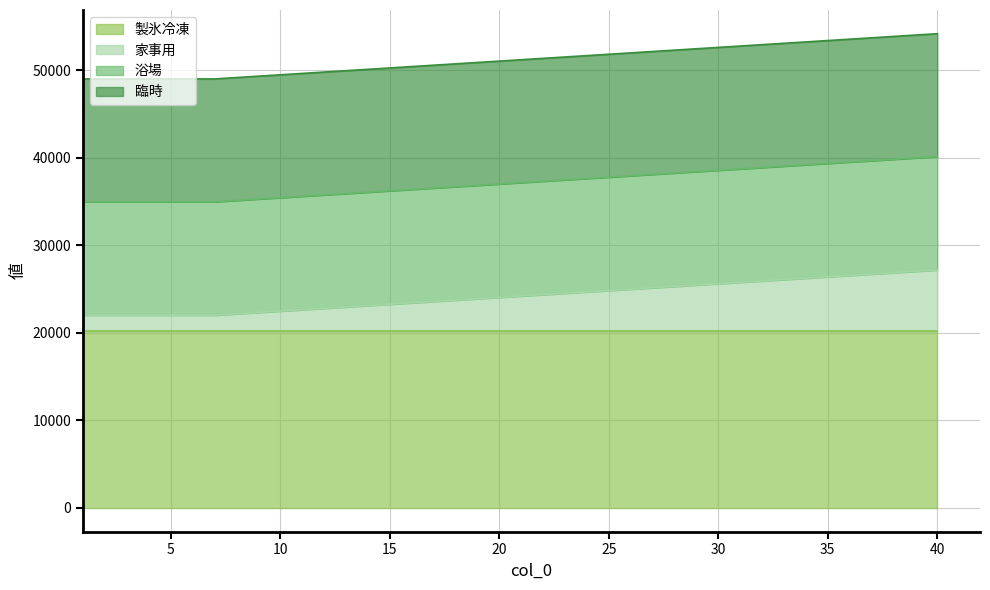

True or false: 製氷冷凍 and 浴場 intersect in this chart.

False